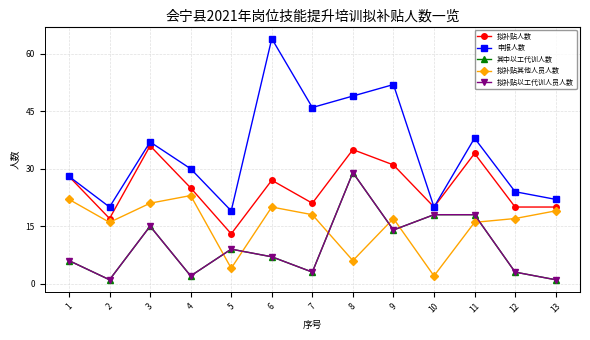

What is the highest value of the 拟补贴人数 series?

36